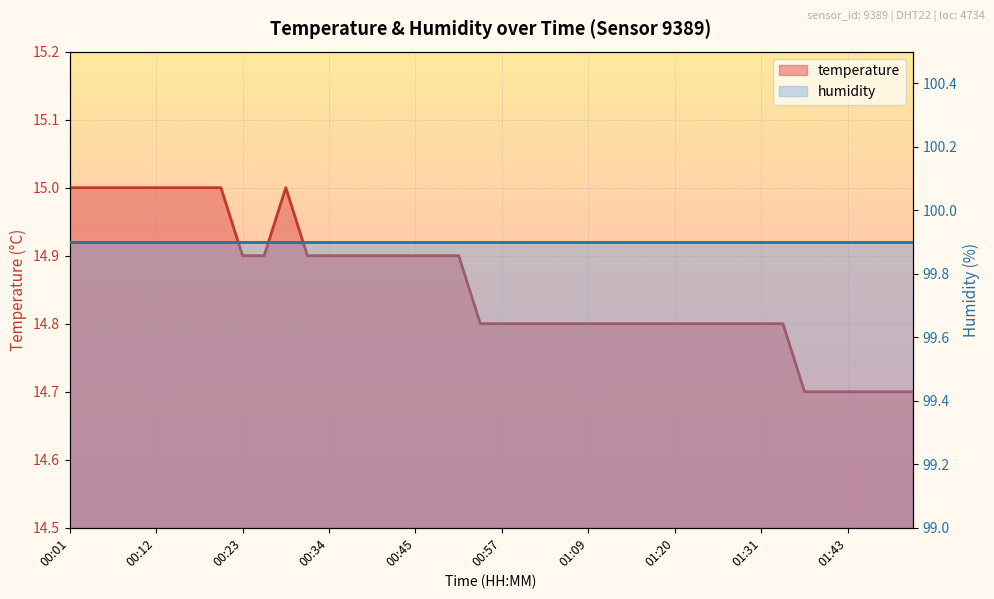

What is the value of the 8th point from the left?

15.0